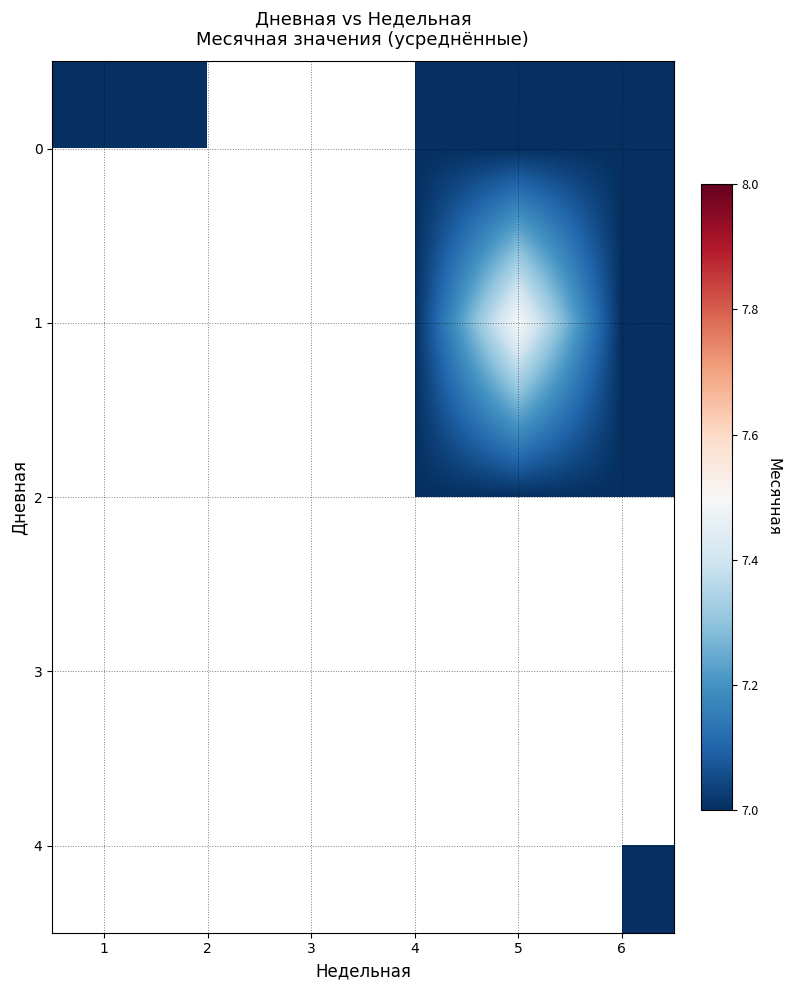

List the labels in order of 0 value, smallest first.

1, 2, 3, 4, 5, 6